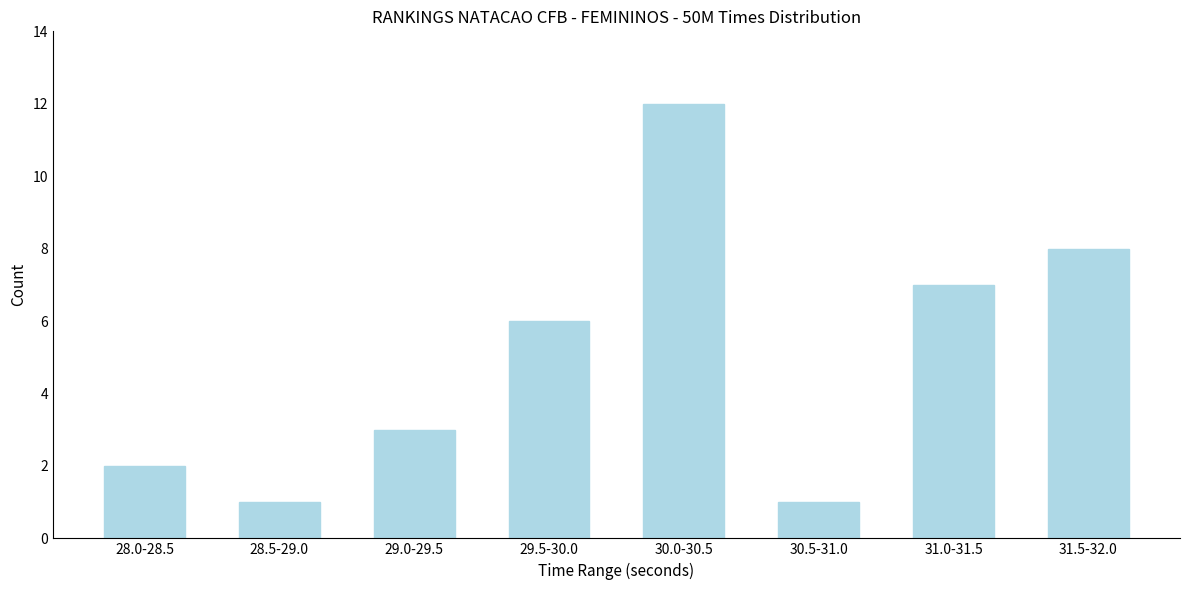

Reading left to right, list all the values displayed in this chart.

28.0-28.5=2	28.5-29.0=1	29.0-29.5=3	29.5-30.0=6	30.0-30.5=12	30.5-31.0=1	31.0-31.5=7	31.5-32.0=8